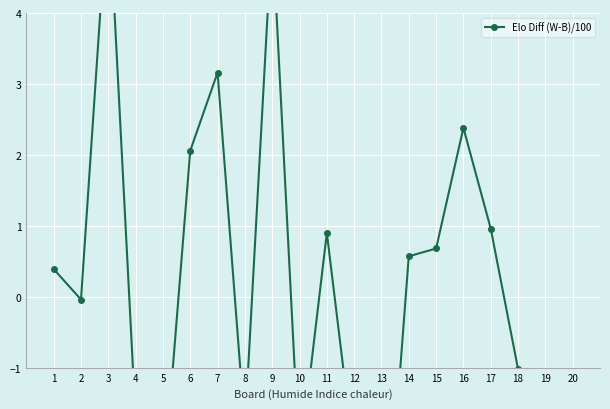

What is the maximum value shown in the chart?

5.7